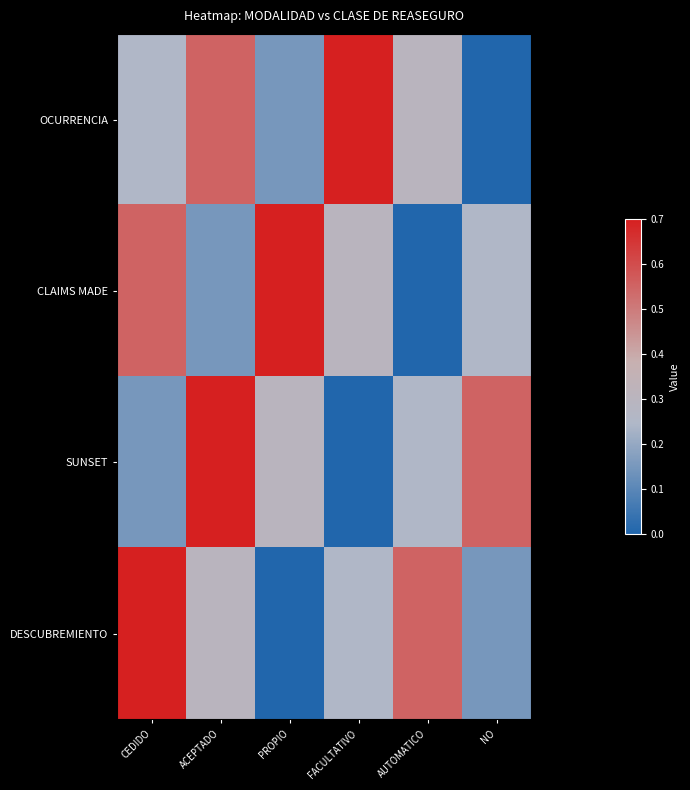

Rank the series at CEDIDO from highest to lowest value.

DESCUBREMIENTO, CLAIMS MADE, OCURRENCIA, SUNSET